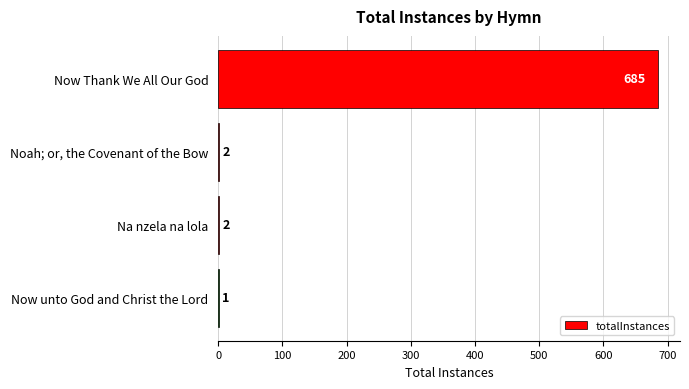

What is the sum of all values?

690